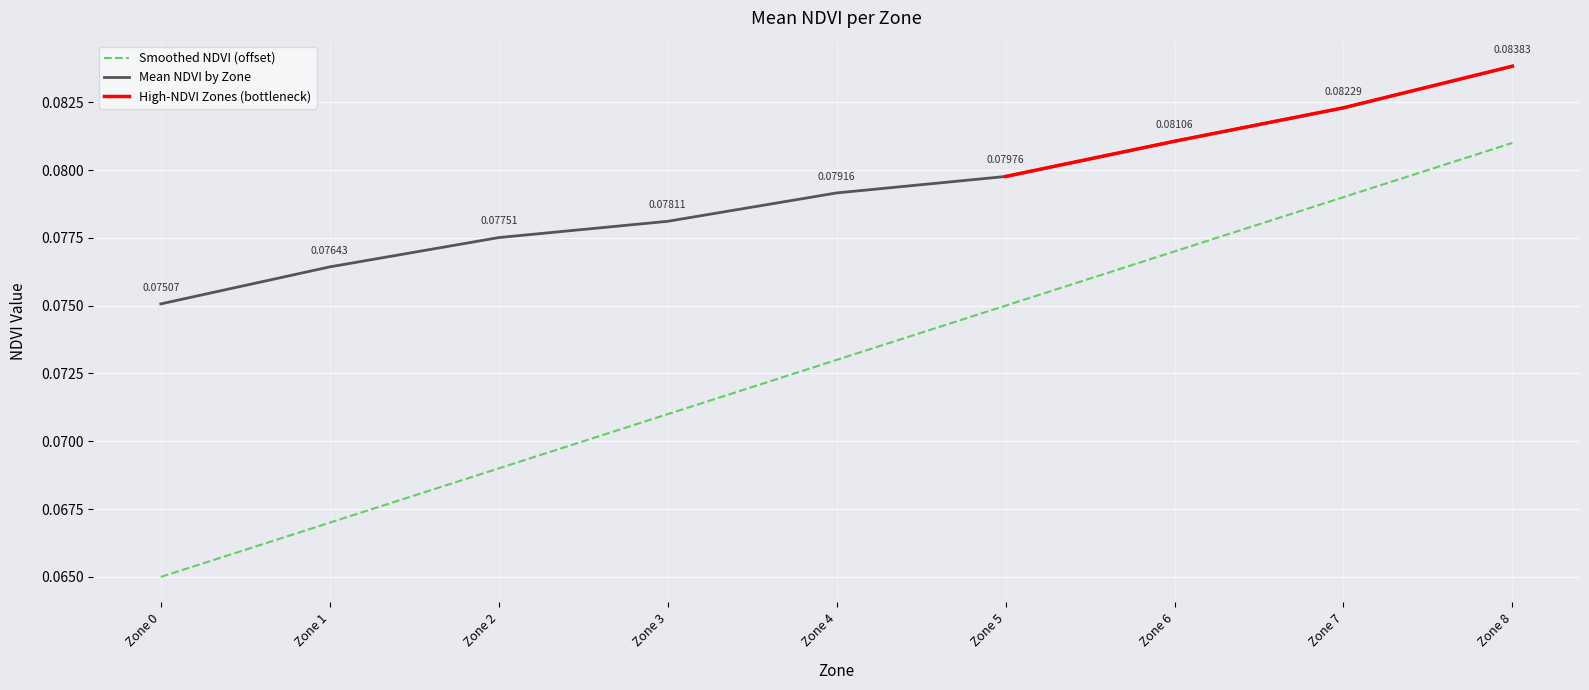

Which category has the highest value across all series?

Zone 8